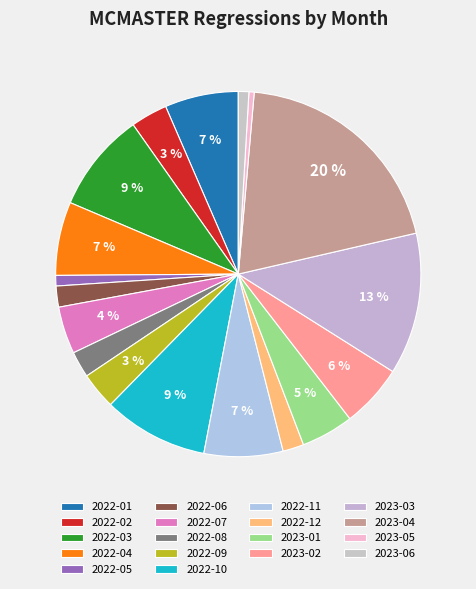

To the nearest percent, what is the combined percentage of 2022-05 and 2022-08?

3%